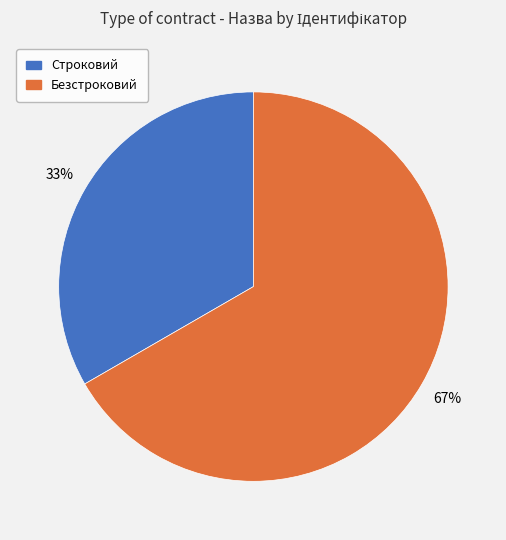

Between Строковий and Безстроковий, which is larger?

Безстроковий